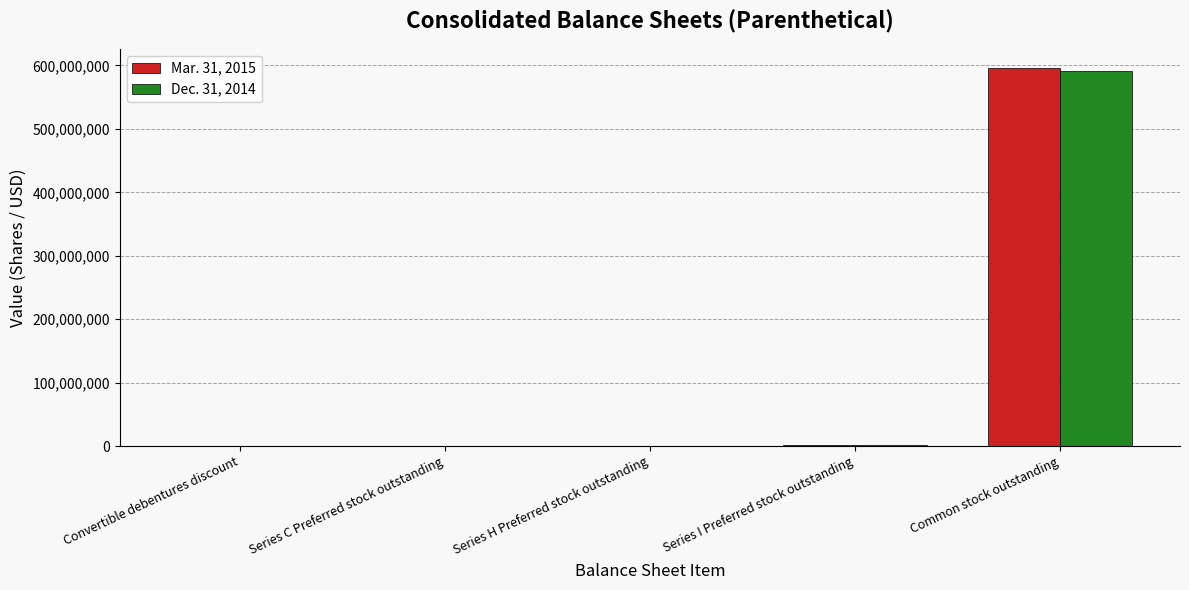

What is the maximum value shown in the chart?

595714484